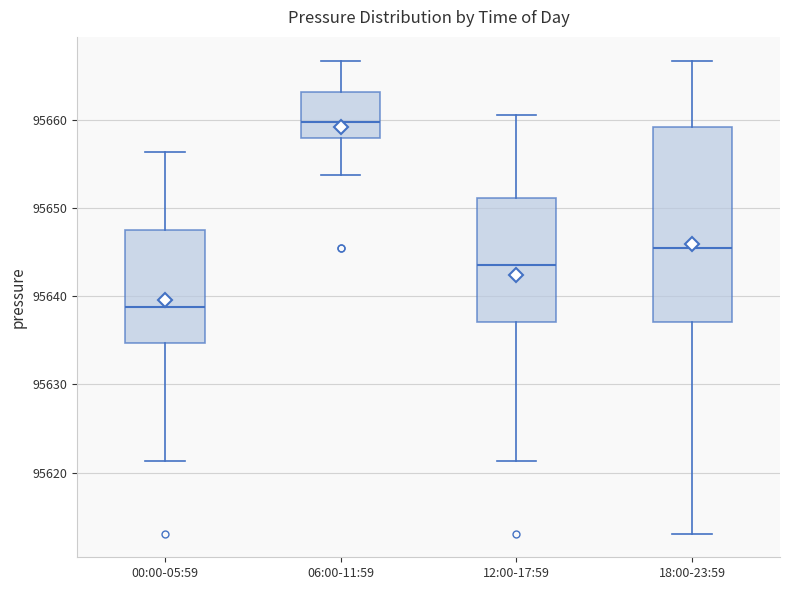

Which box has the highest median line?

06:00-11:59